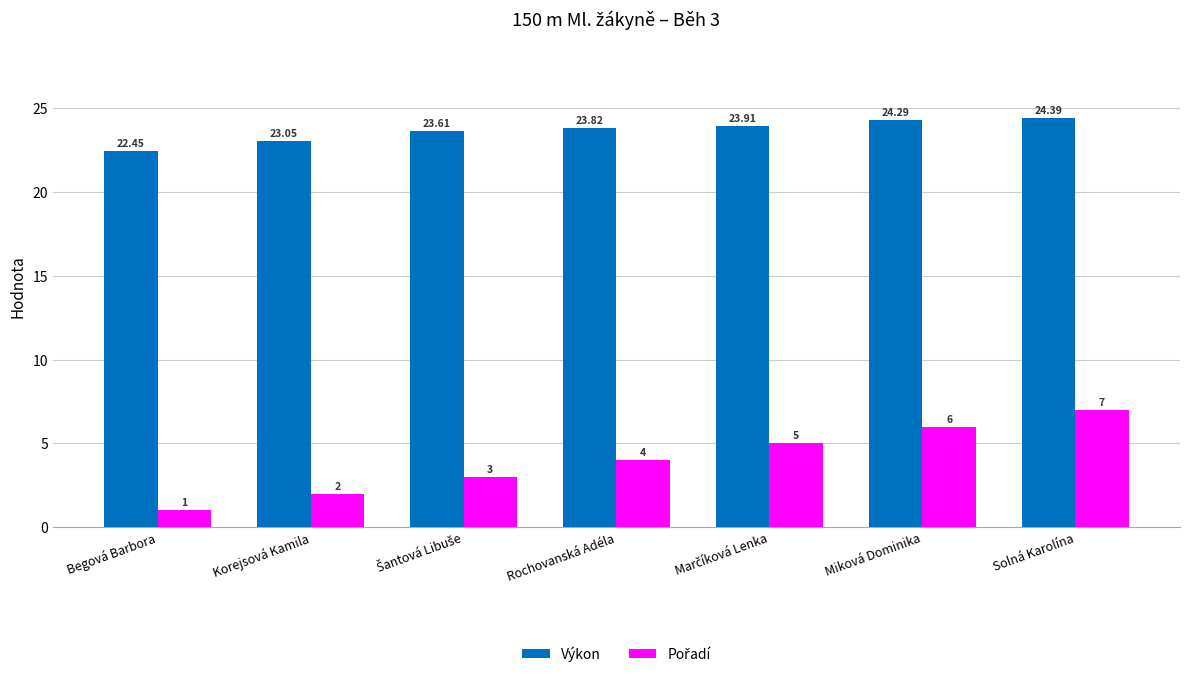

At which category does the chart reach its minimum across all series?

Begová Barbora